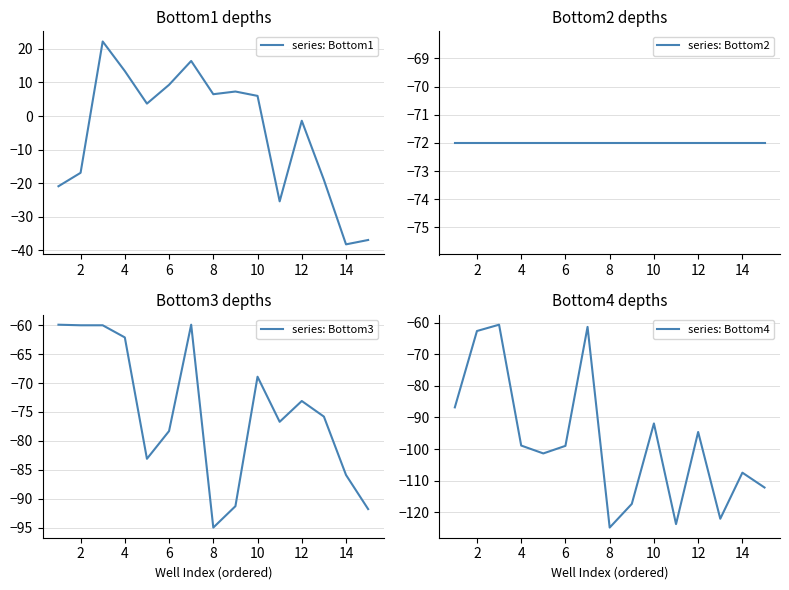

What is the minimum value for series: Bottom4?

-124.9